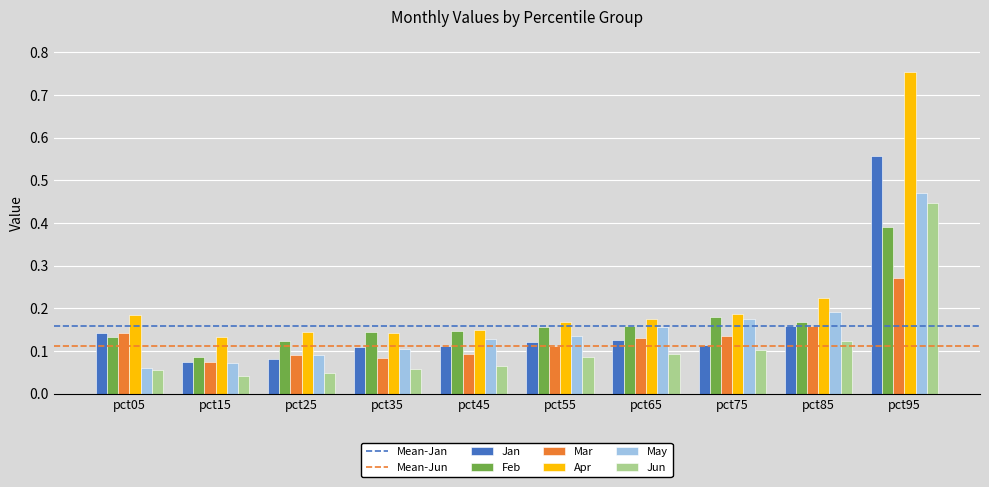

The Jan series shows 0.1 at pct15. True or false?

True